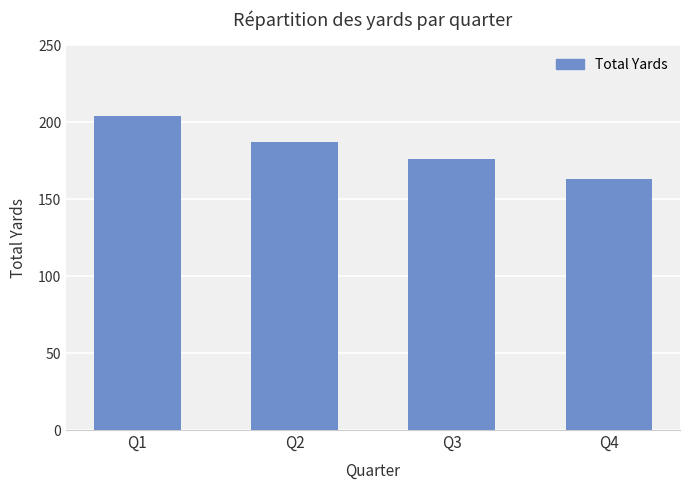

At which category does the chart reach its minimum across all series?

Q4